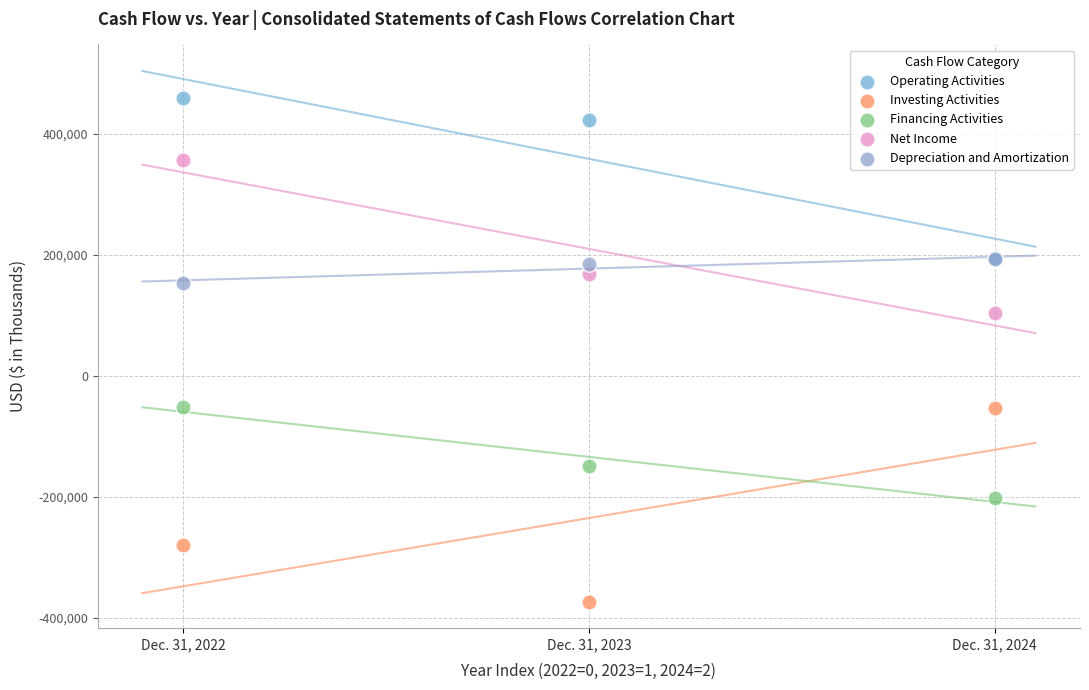

What are all the series names shown in the legend?

Operating Activities, Investing Activities, Financing Activities, Net Income, Depreciation and Amortization